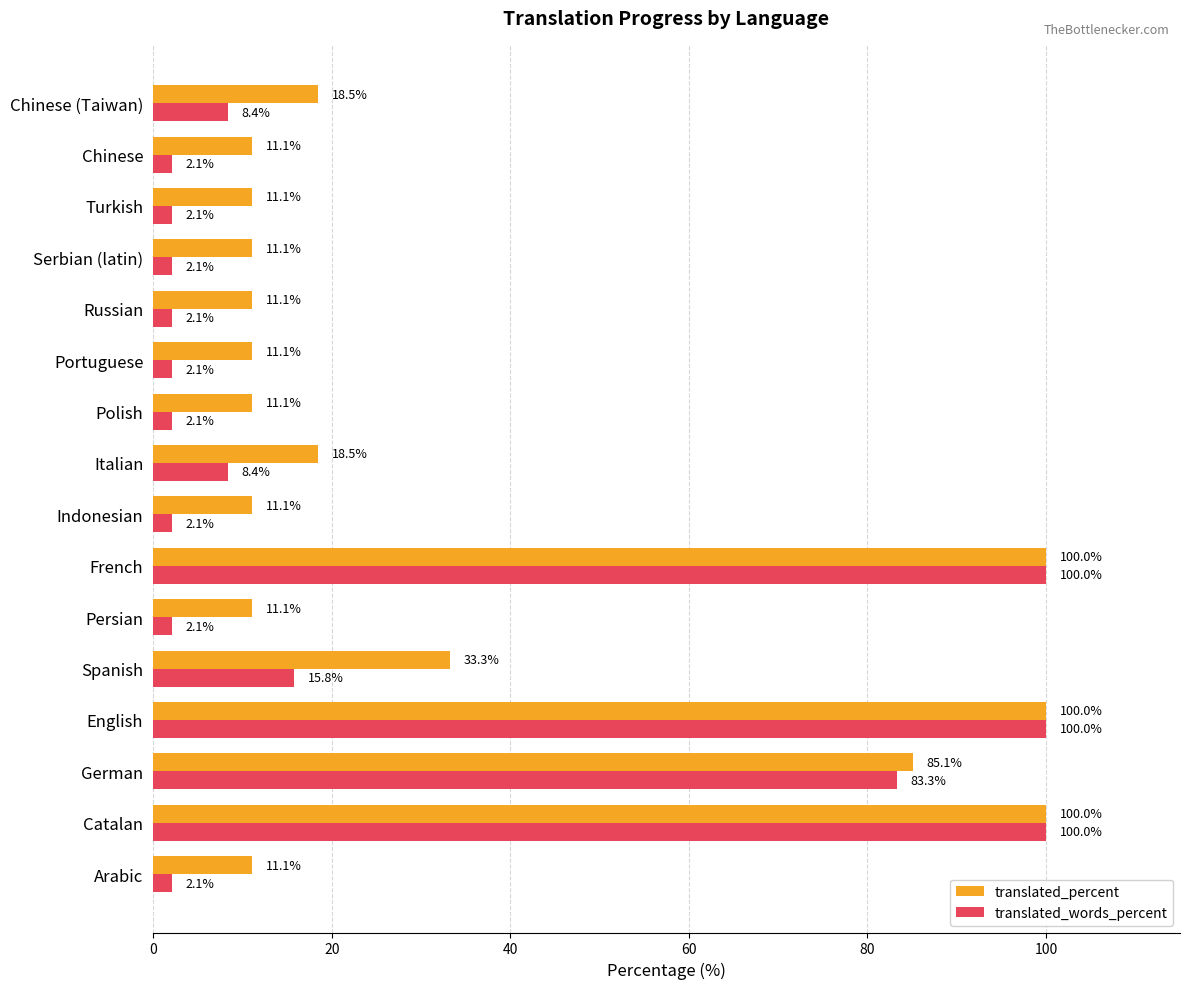

What is the sum of the translated_percent values at Persian and English?

111.1